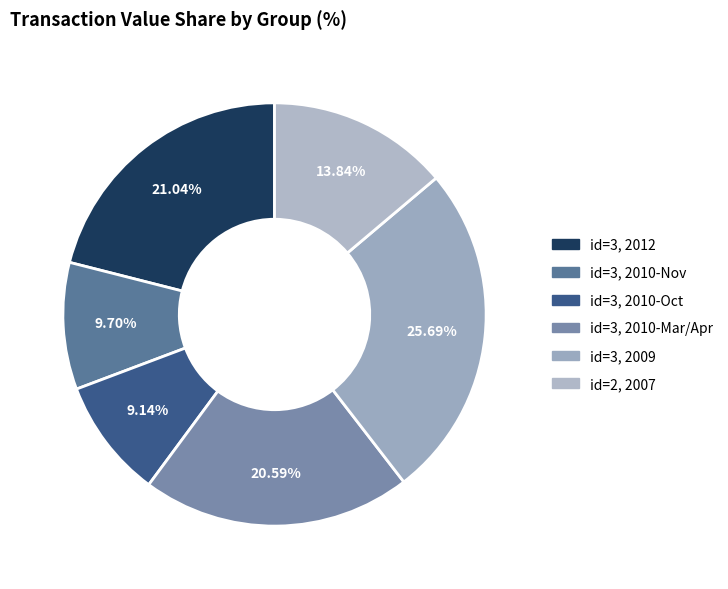

Is there any slice that represents more than half of the pie?

No